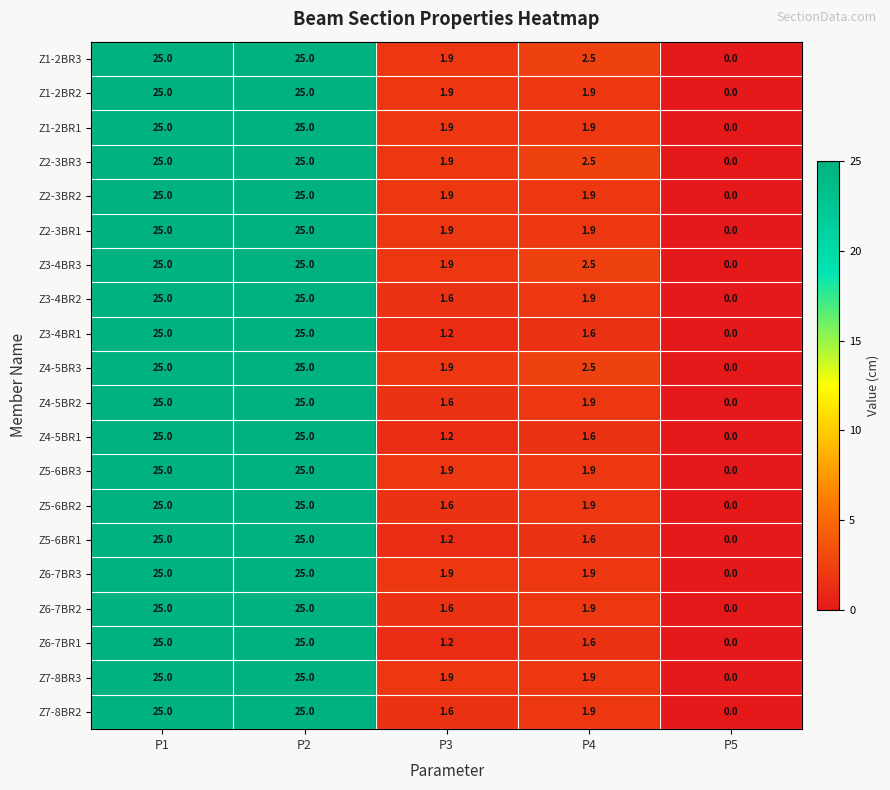

How many data points does each series have?

5